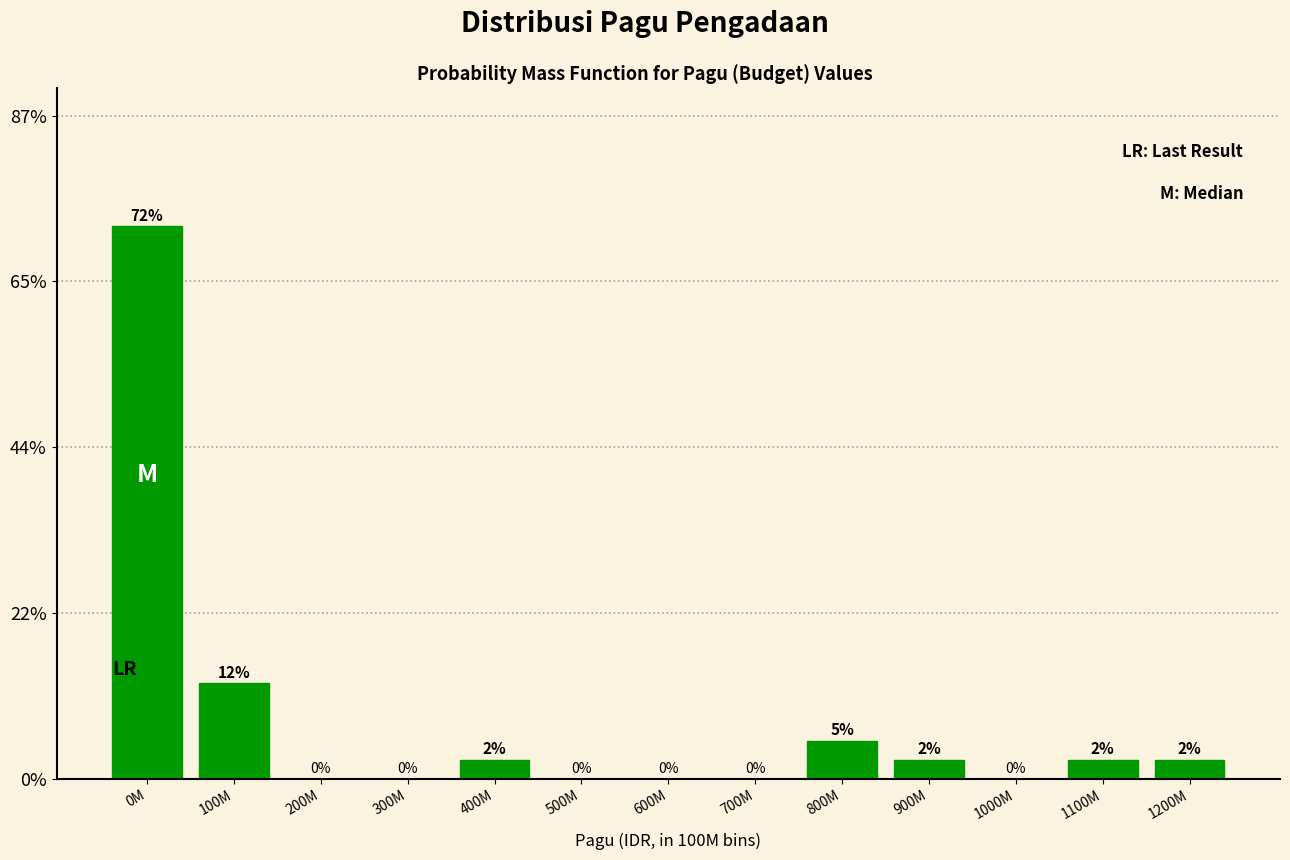

At which label does the data first exceed 2?

0M